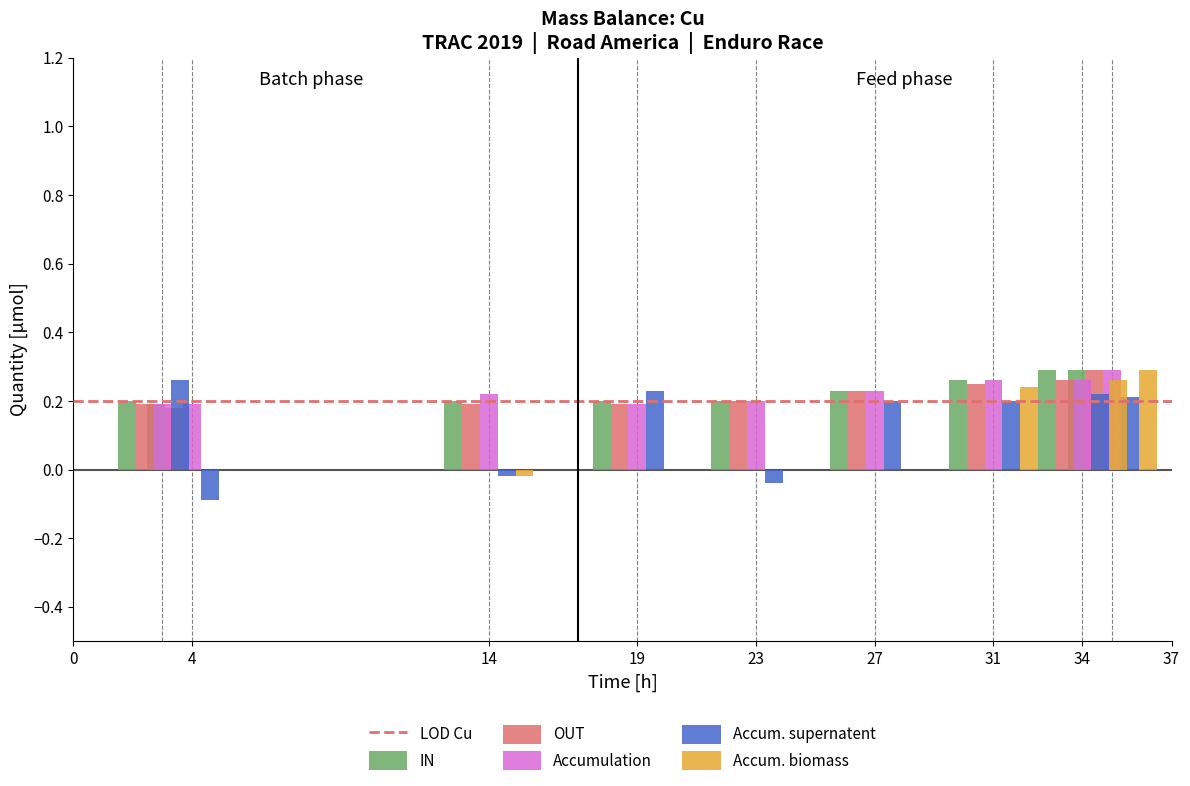

At how many categories does at least one series exceed 0?

9